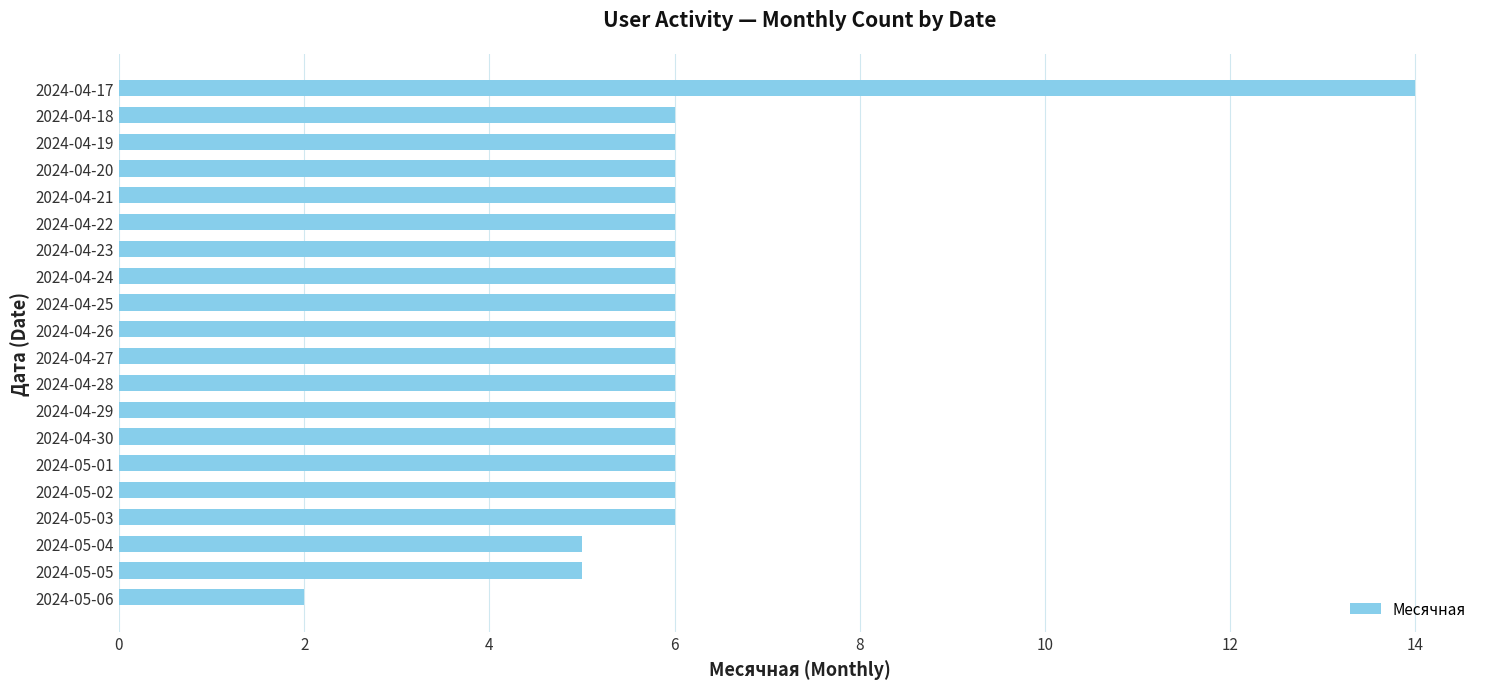

What is the ratio of the value at 2024-04-27 to the value at 2024-04-30?

1.0